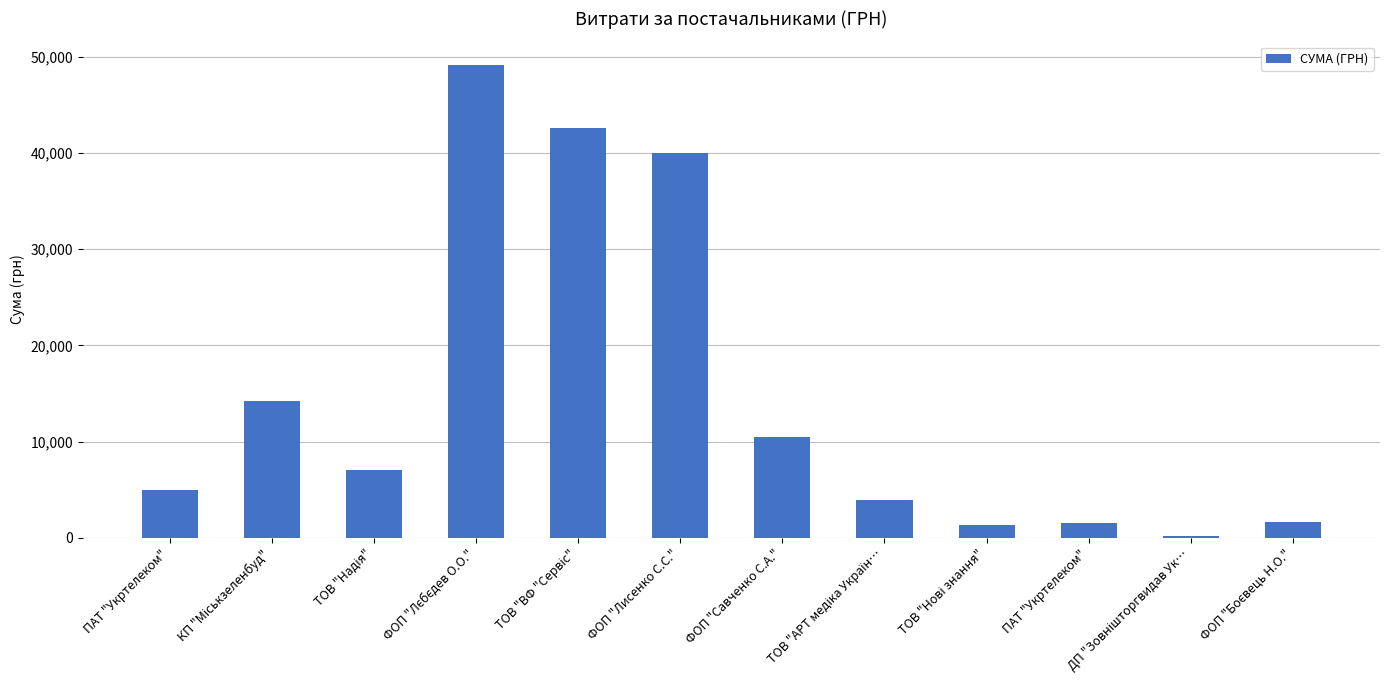

The value at ФОП "Лисенко С.С." is 40000.0. True or false?

True